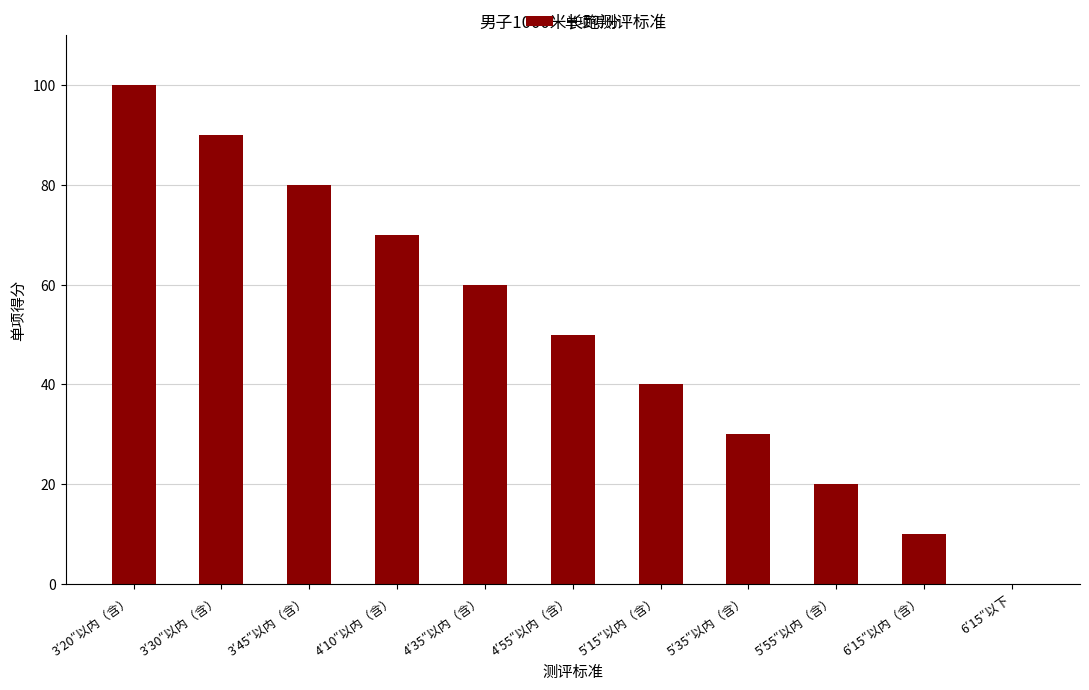

The chart shows a value of 20 at 5′55″以内（含）. True or false?

True